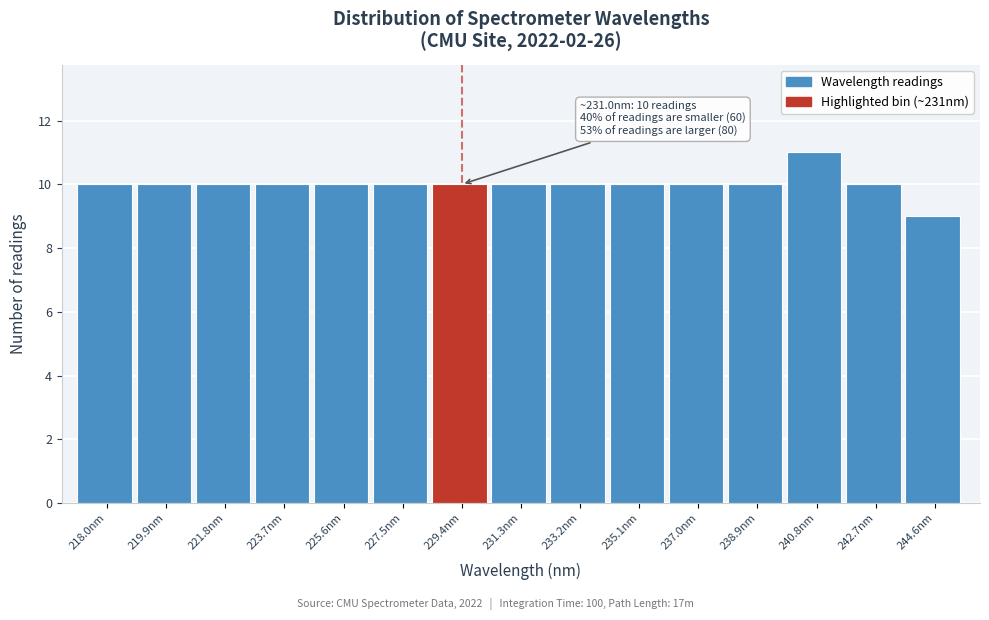

Reading left to right, list all the values displayed in this chart.

10	10	10	10	10	10	10	10	10	10	10	10	11	10	9